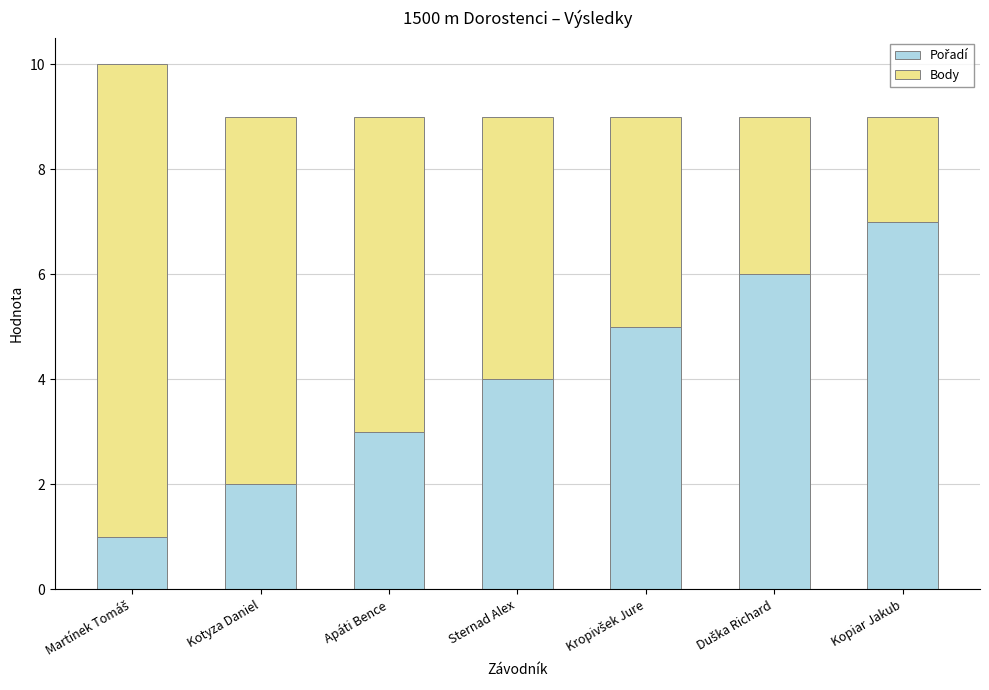

What is the total value across all series at Kotyza Daniel?

9